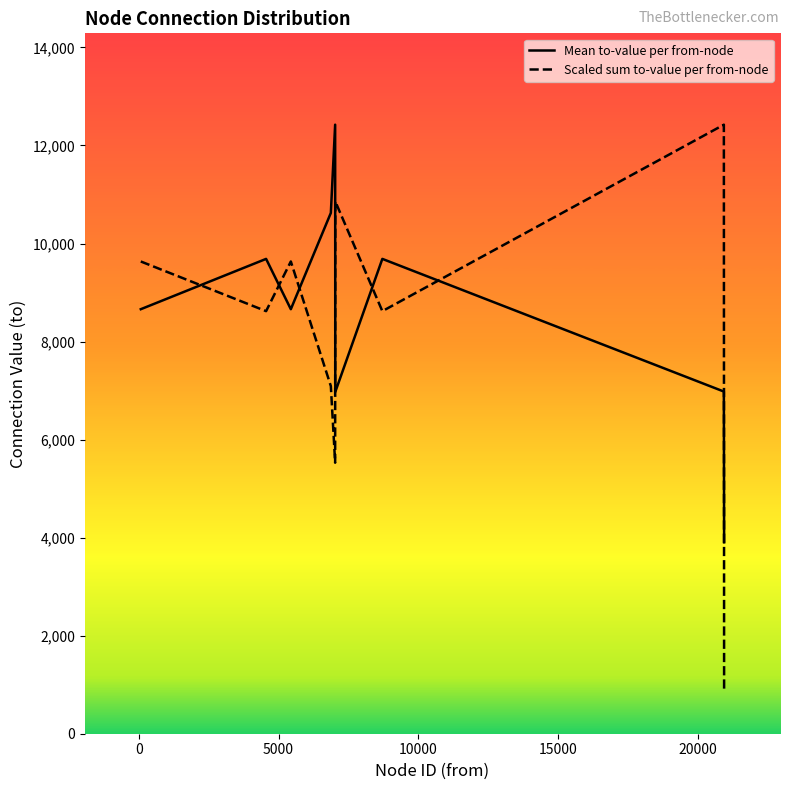

True or false: Scaled sum to-value per from-node and Mean to-value per from-node cross at least once.

True